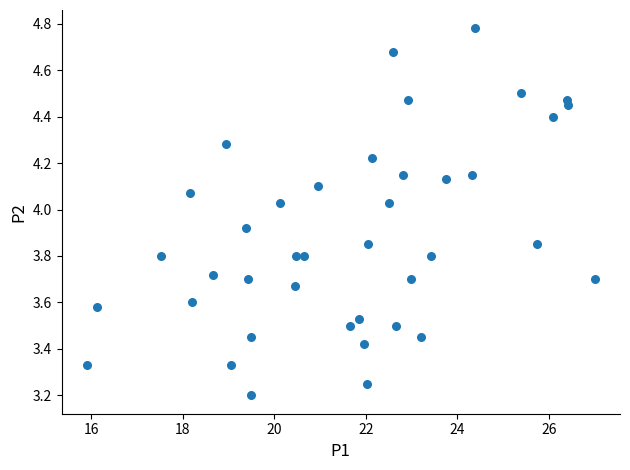

What is the range of Y values (max minus min)?

1.6